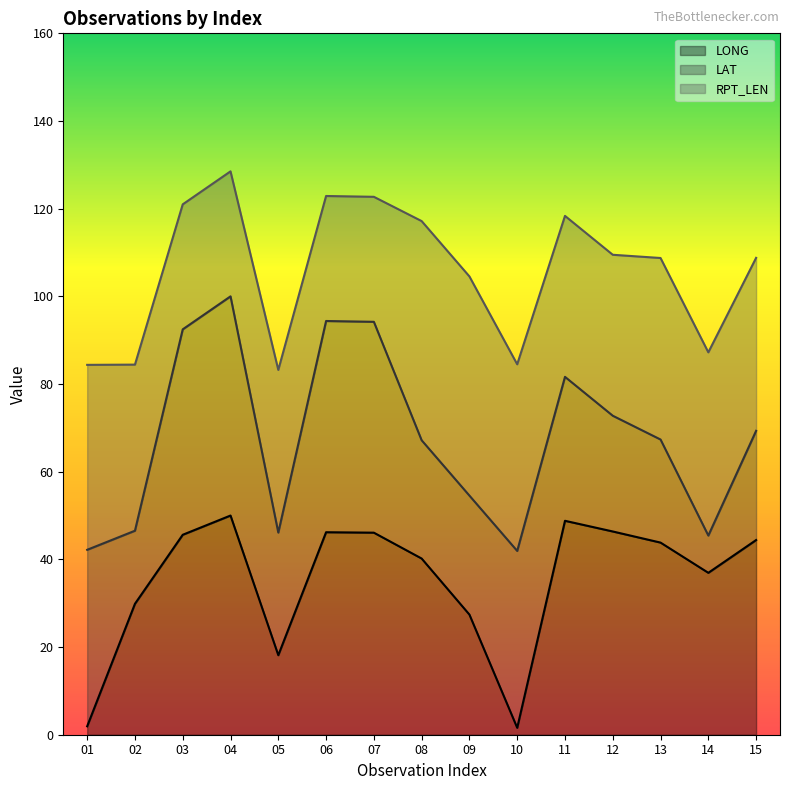

What is the total value across all series at 04?

128.5